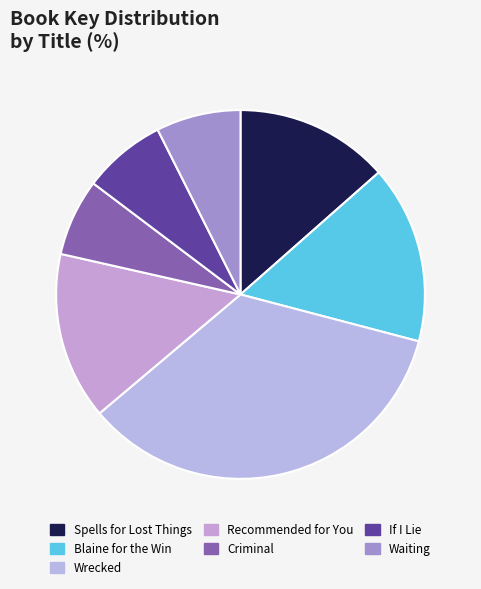

Approximately how many times larger is the value at If I Lie compared to Wrecked?

0.2